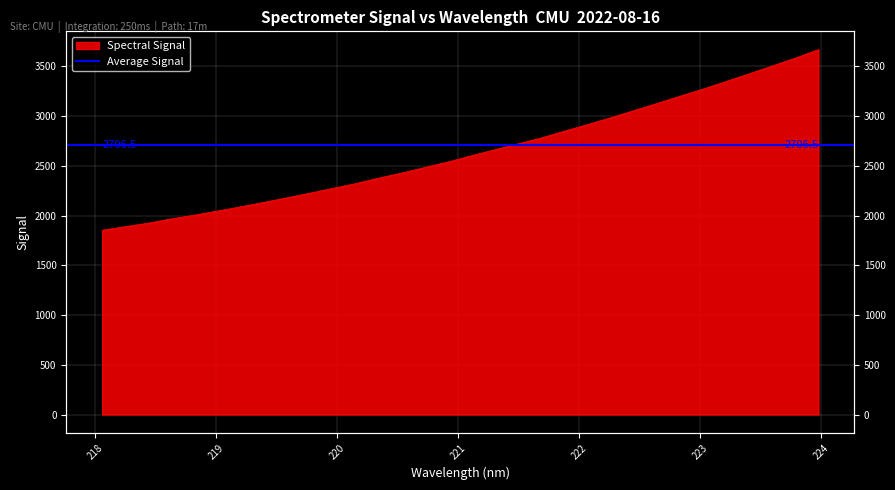

What position from the left is 222.8355?

26